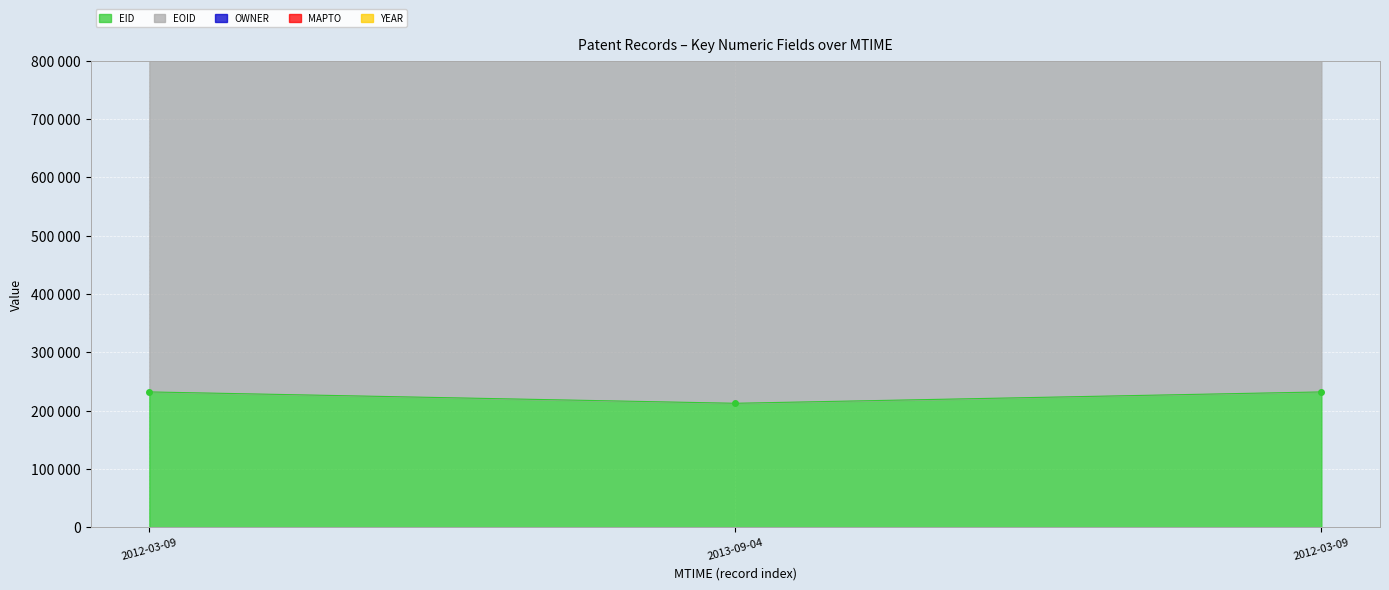

The OWNER series shows 983368 at 2013-09-04. True or false?

True